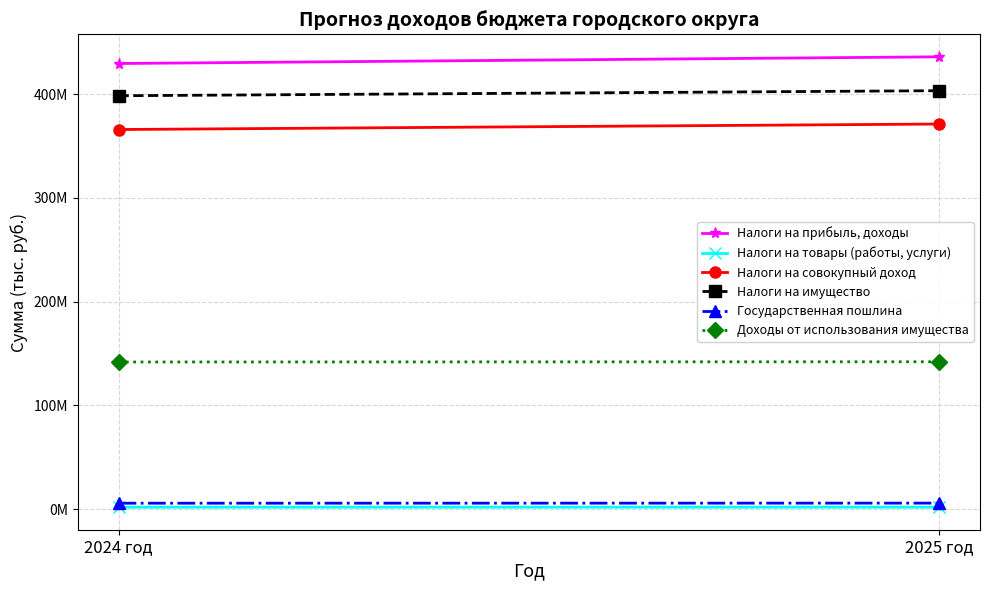

Reading left to right, transcribe all the data shown in this chart.

Налоги на прибыль, доходы: 429384000	435825000
Налоги на товары (работы, услуги): 1850000	1871000
Налоги на совокупный доход: 365777000	371064000
Налоги на имущество: 398326000	403188000
Государственная пошлина: 5700000	5789000
Доходы от использования имущества: 141768000	141992000